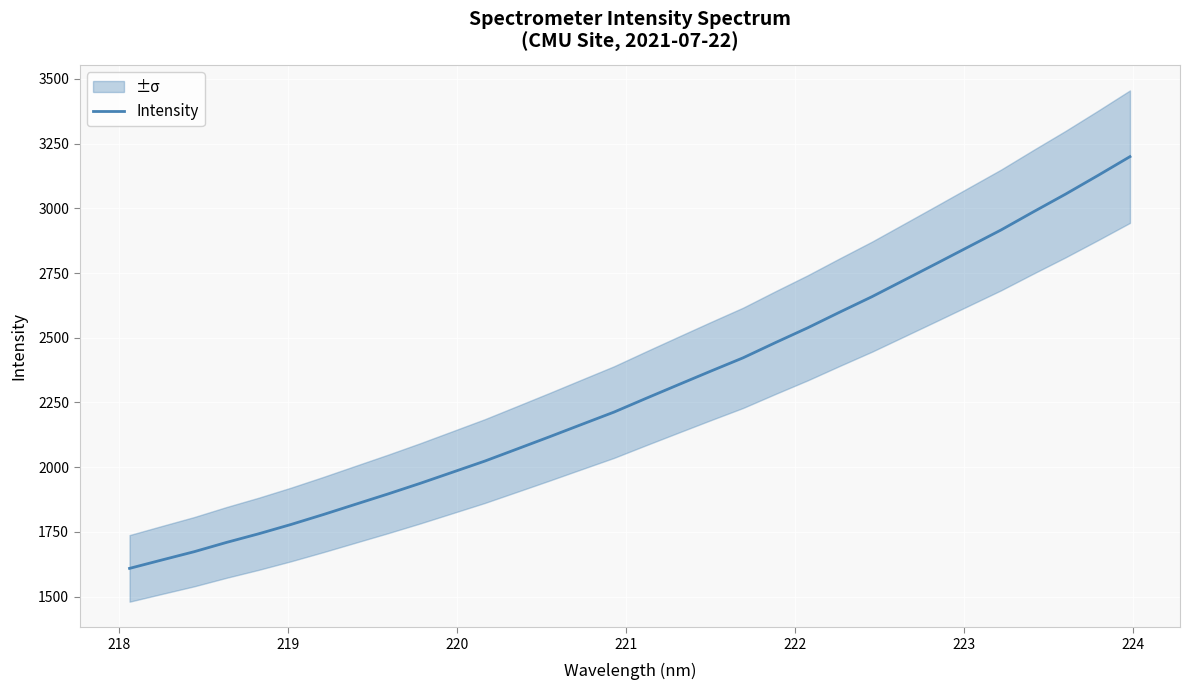

What is the minimum value shown in the chart?

1608.7